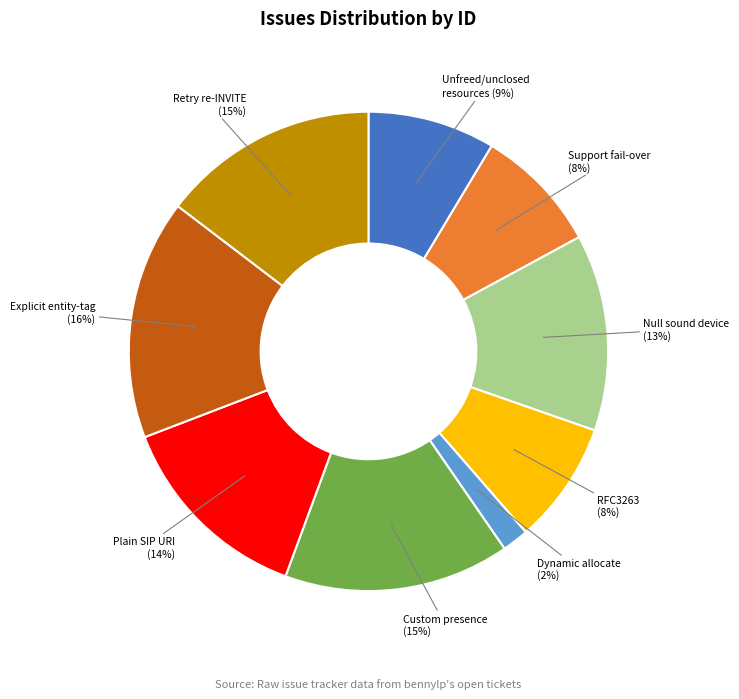

Count the number of slices in the pie.

9